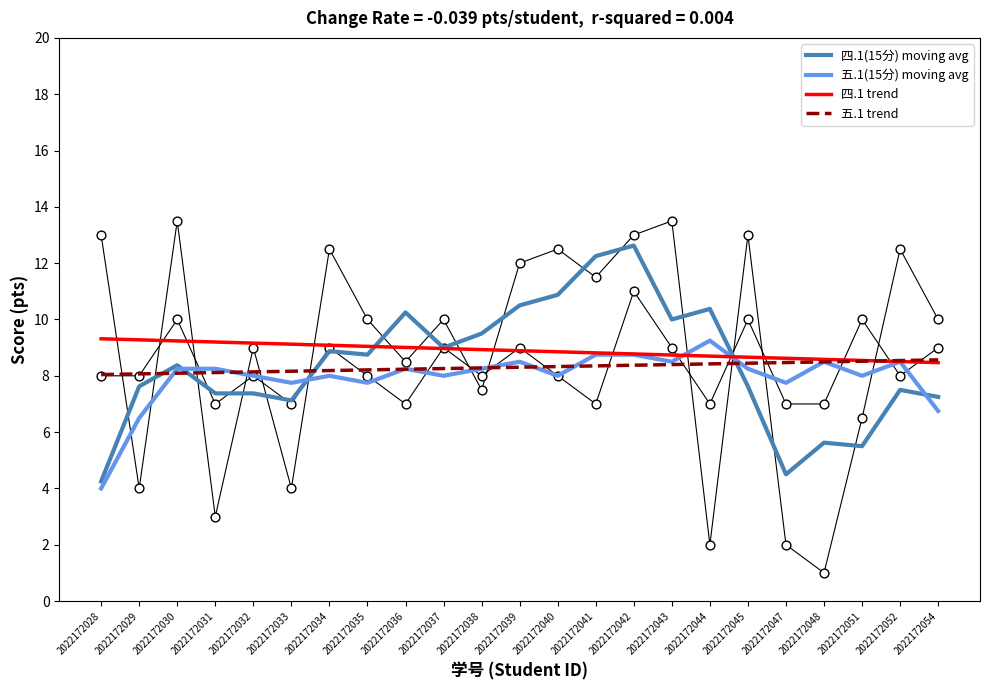

Which series contains the lowest Y value?

五.1(15分) moving avg